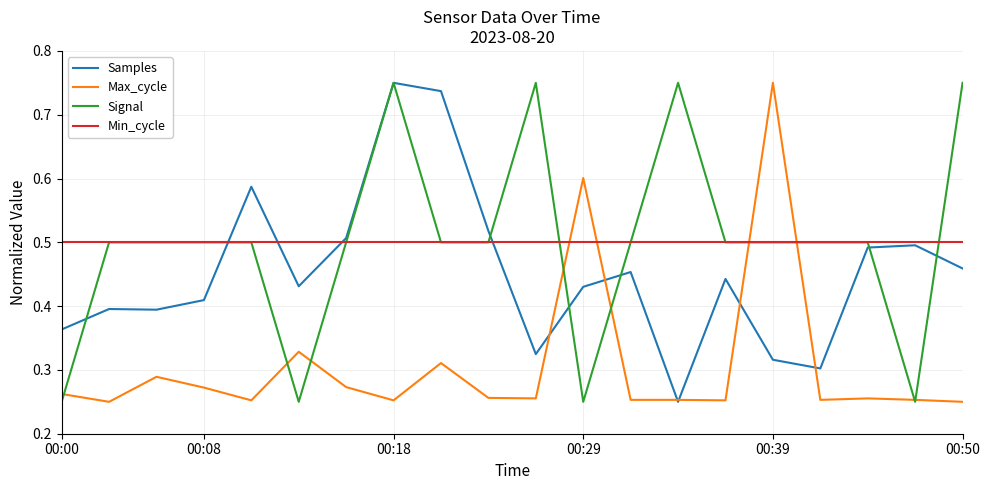

Which series ends up on top after the final intersection of Min_cycle and Max_cycle?

Min_cycle